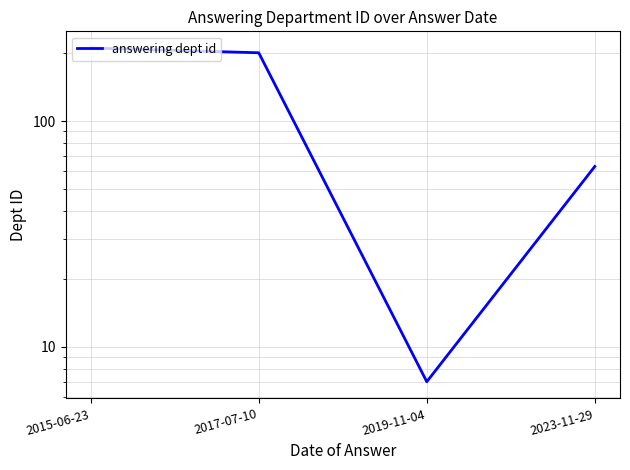

List the labels in order of value, smallest first.

2019-11-04, 2023-11-29, 2017-07-10, 2015-06-23